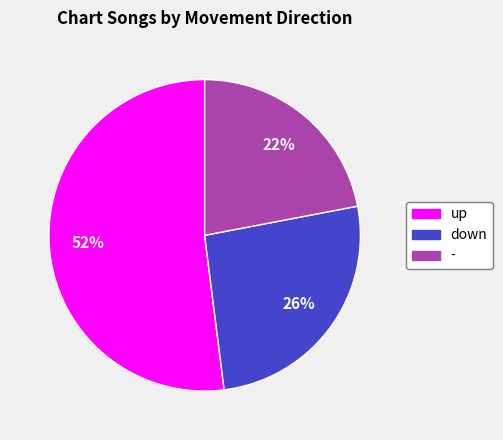

Between - and up, which is larger?

up